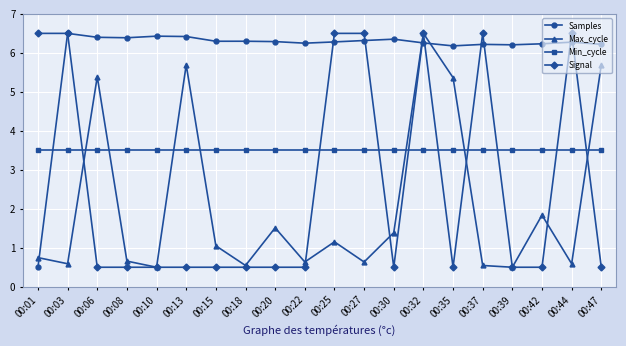

Which series has the largest total across all categories?

Samples